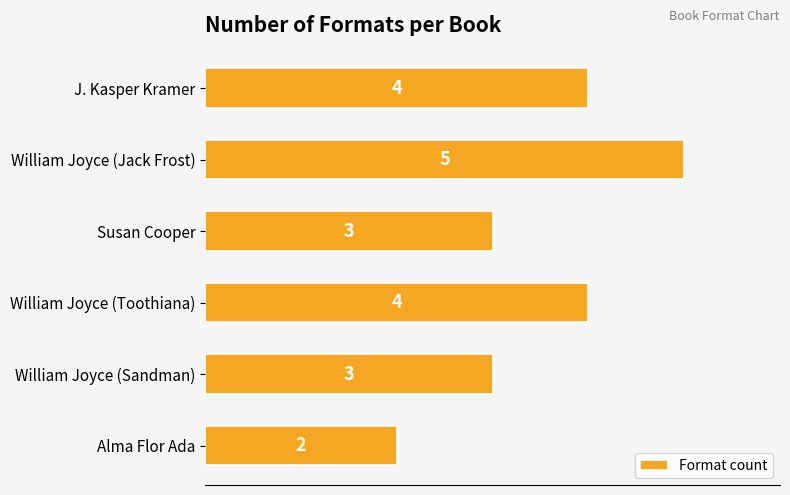

Reading top to bottom, extract all data points from this chart.

J. Kasper Kramer=4	William Joyce (Jack Frost)=5	Susan Cooper=3	William Joyce (Toothiana)=4	William Joyce (Sandman)=3	Alma Flor Ada=2